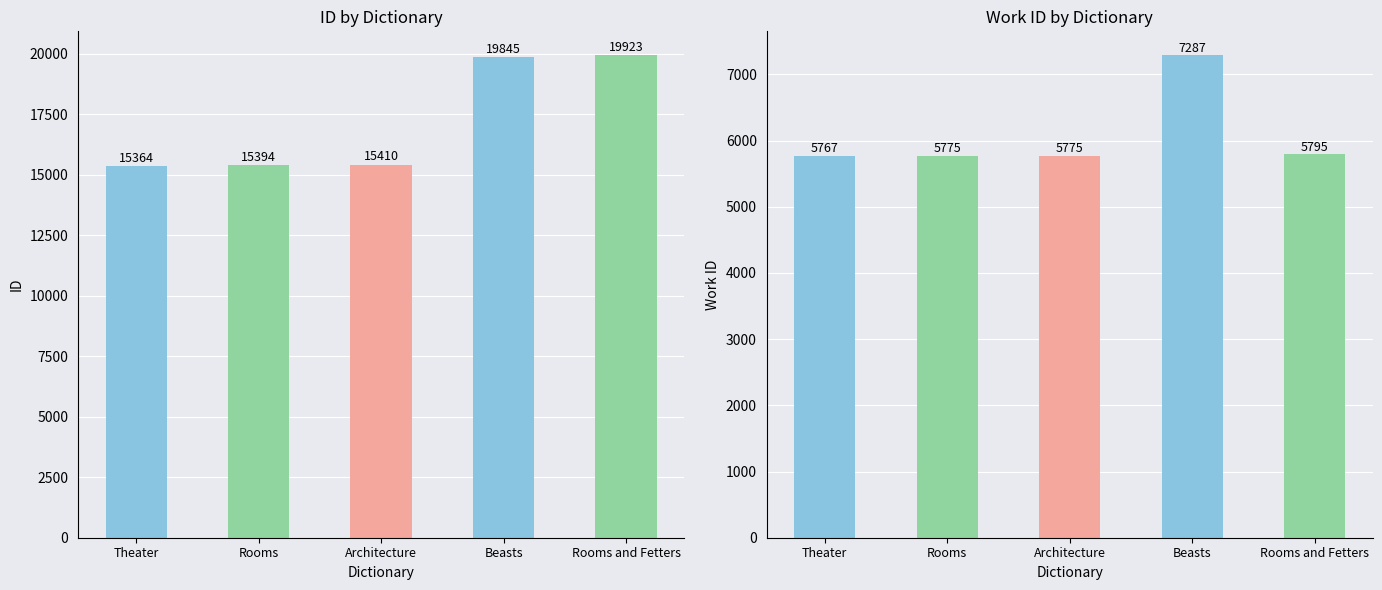

Are the bars grouped side by side (vs. stacked)?

Yes